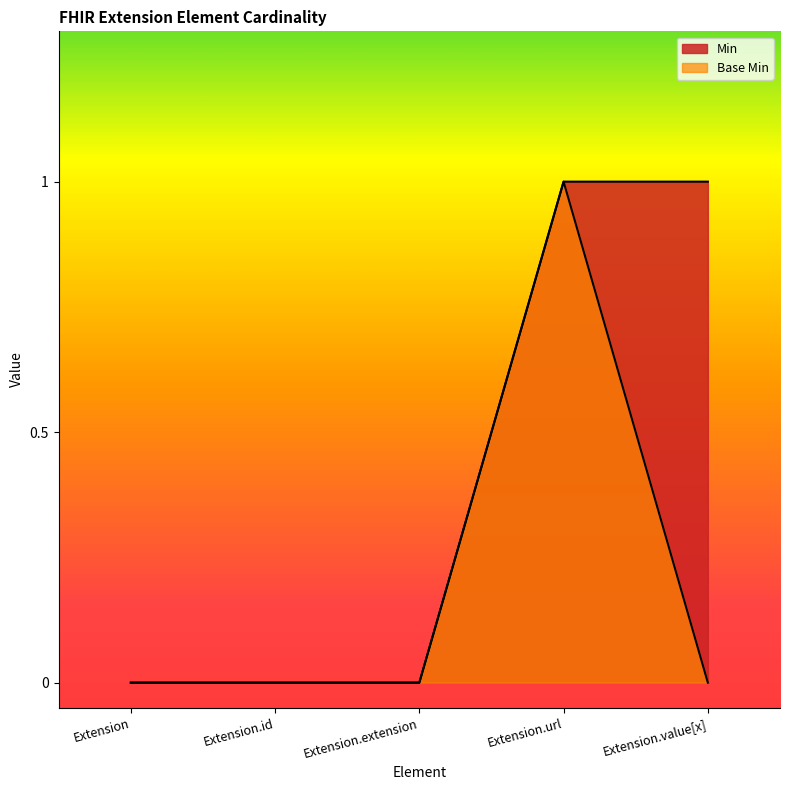

How many lines are shown in the chart?

2